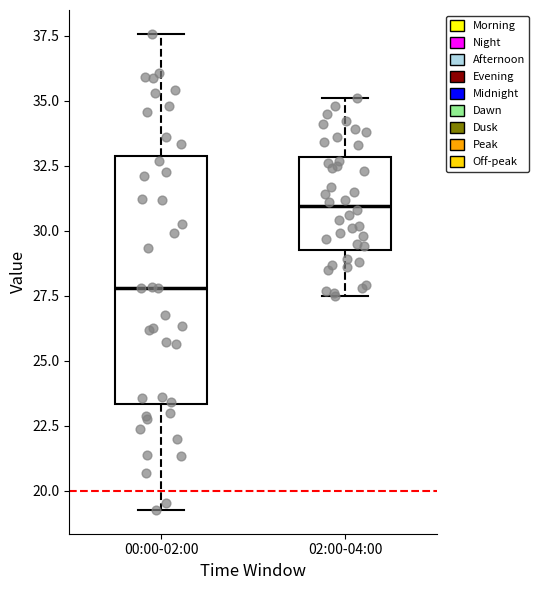

Reading left to right, transcribe this box plot: for each box, give where its median line is, the range the box spans, and where its two whiskers end, as read against the y-axis. The values are not printed on the chart, so give them approximately, as read against the axis.

00:00-02:00: median 28.0, box 23.5 to 33.0, whiskers 19.5 to 37.5
02:00-04:00: median 31.0, box 29.5 to 33.0, whiskers 27.5 to 35.0